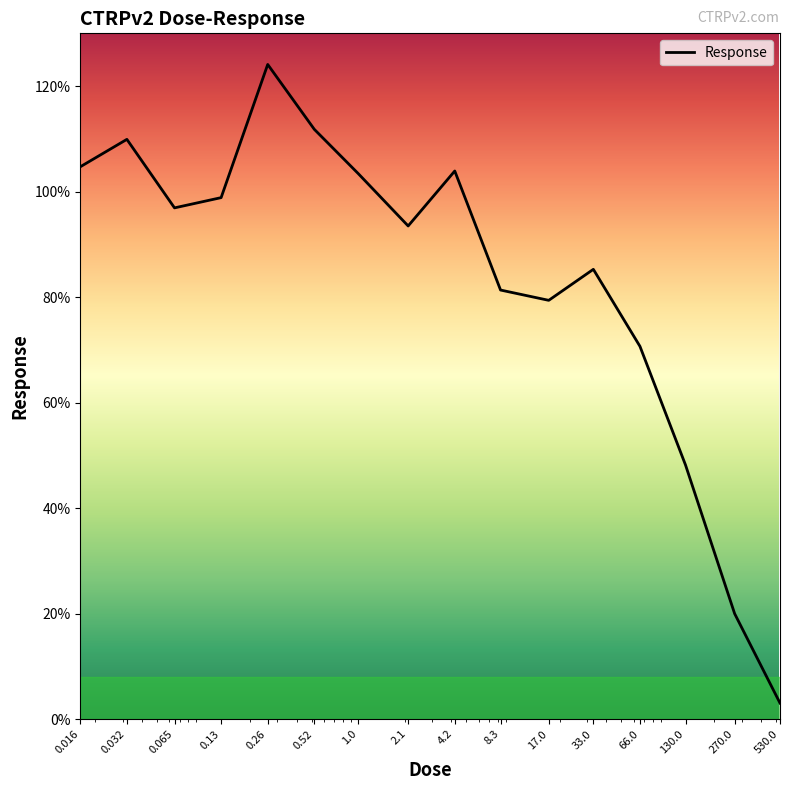

What is the greatest value displayed?

124.1